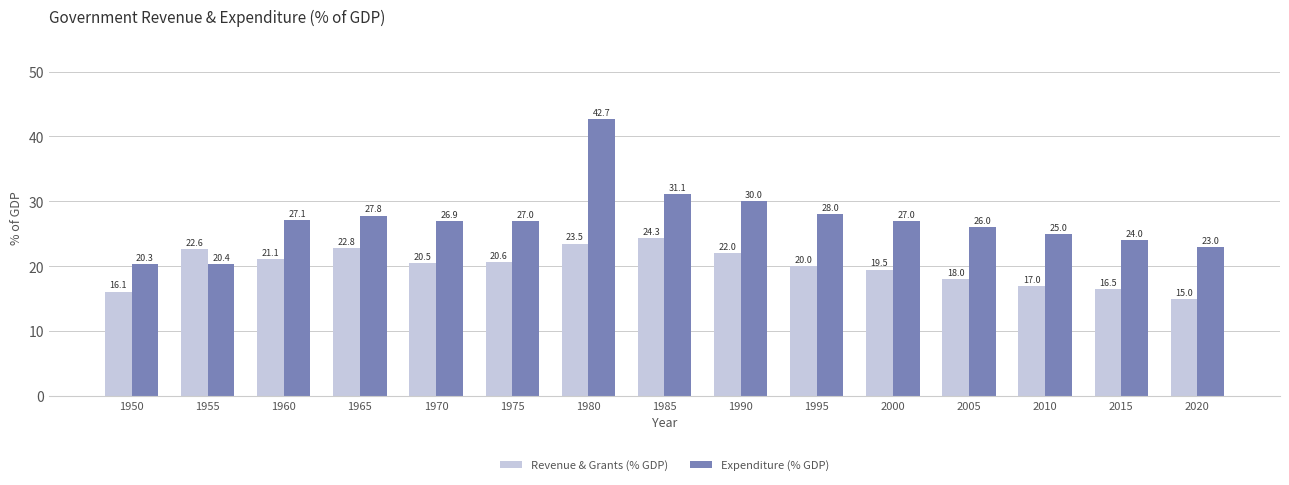

How many distinct data groups are displayed?

2